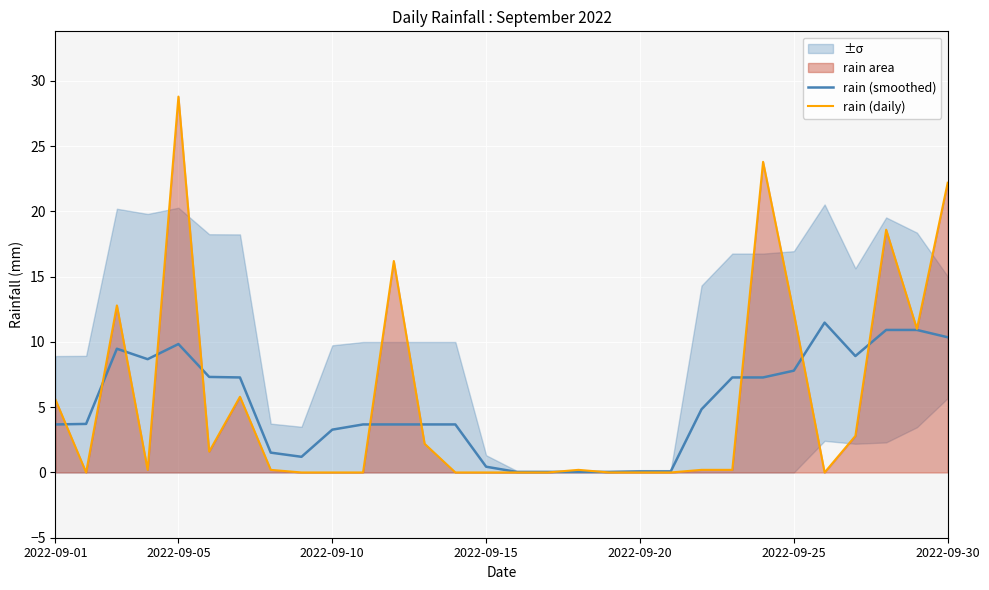

Rank the series by their average value, from highest to lowest.

rain (daily), rain (smoothed)